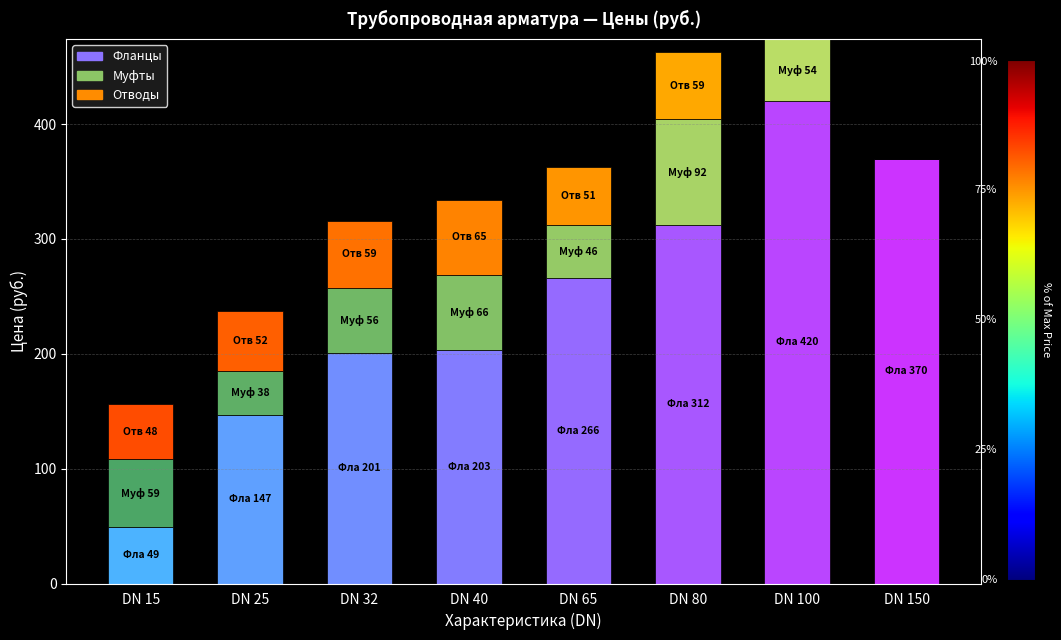

What is the approximate value of Отводы at 80?

59